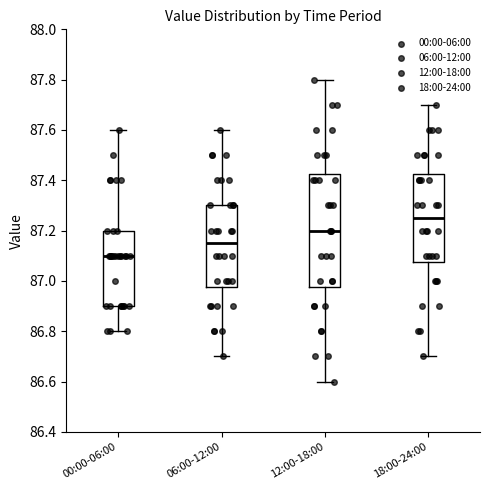

Where is the lower edge of the box for 12:00-18:00 on the y-axis? The values are not printed on the chart, so give them approximately, as read against the axis.

86.98